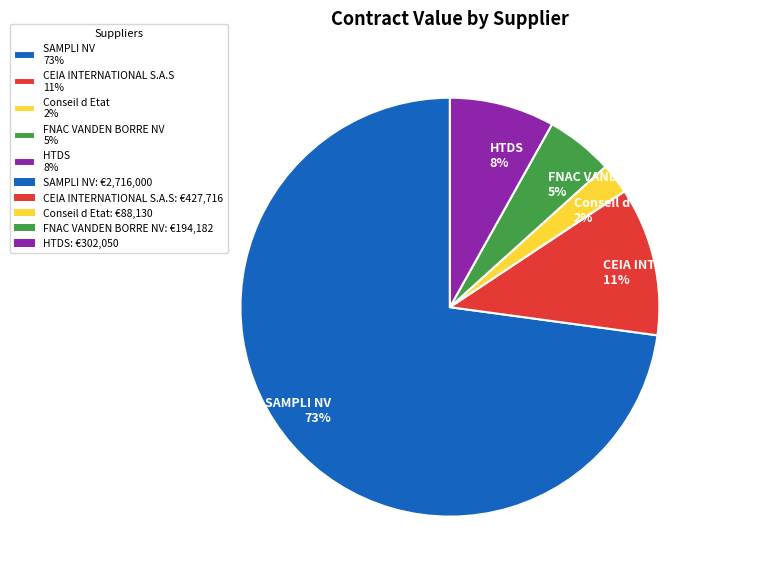

What percentage is the FNAC VANDEN BORRE NV slice, to the nearest percent?

5%